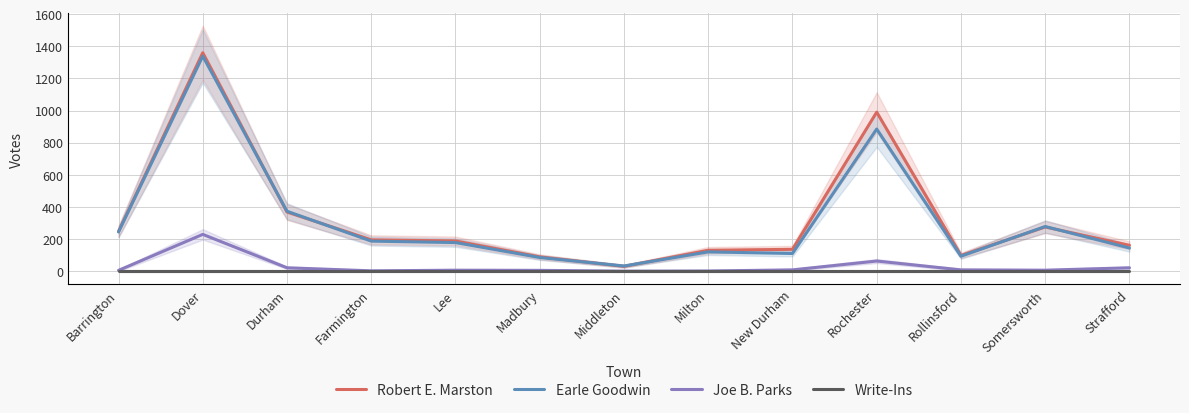

How many data points does each series have?

13